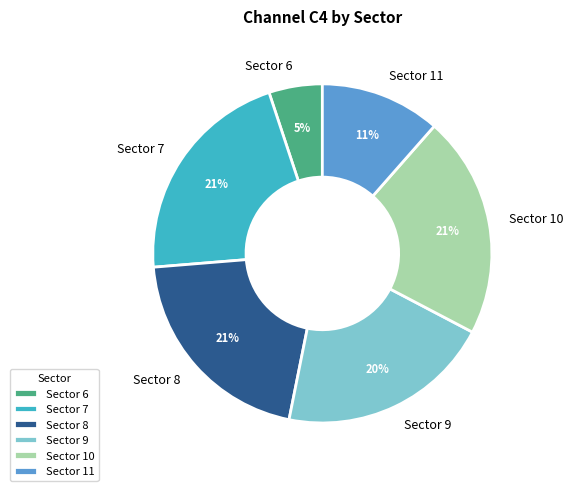

Which slice is the smallest?

Sector 6